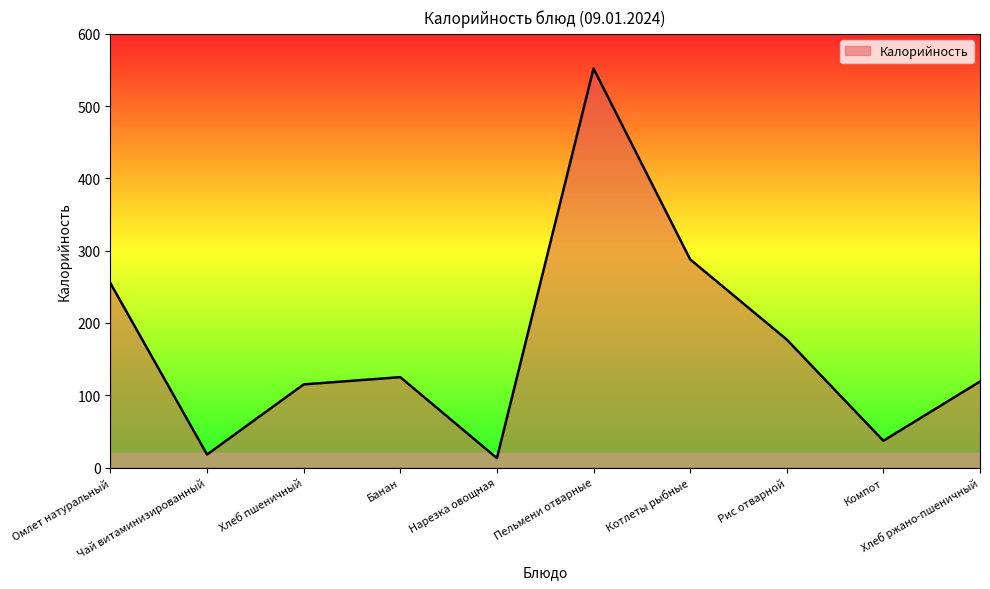

Reading right to left, list all the values displayed in this chart.

Хлеб ржано-пшеничный=119	Компот=37	Рис отварной=177	Котлеты рыбные=288	Пельмени отварные=552	Нарезка овощная=13	Банан=125	Хлеб пшеничный=115	Чай витаминизированный=18	Омлет натуральный=255